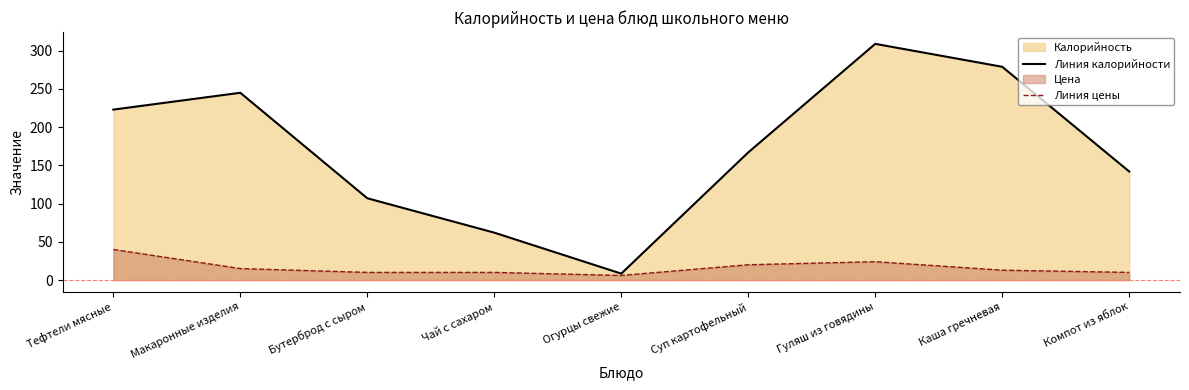

Does the chart have visible grid lines?

No